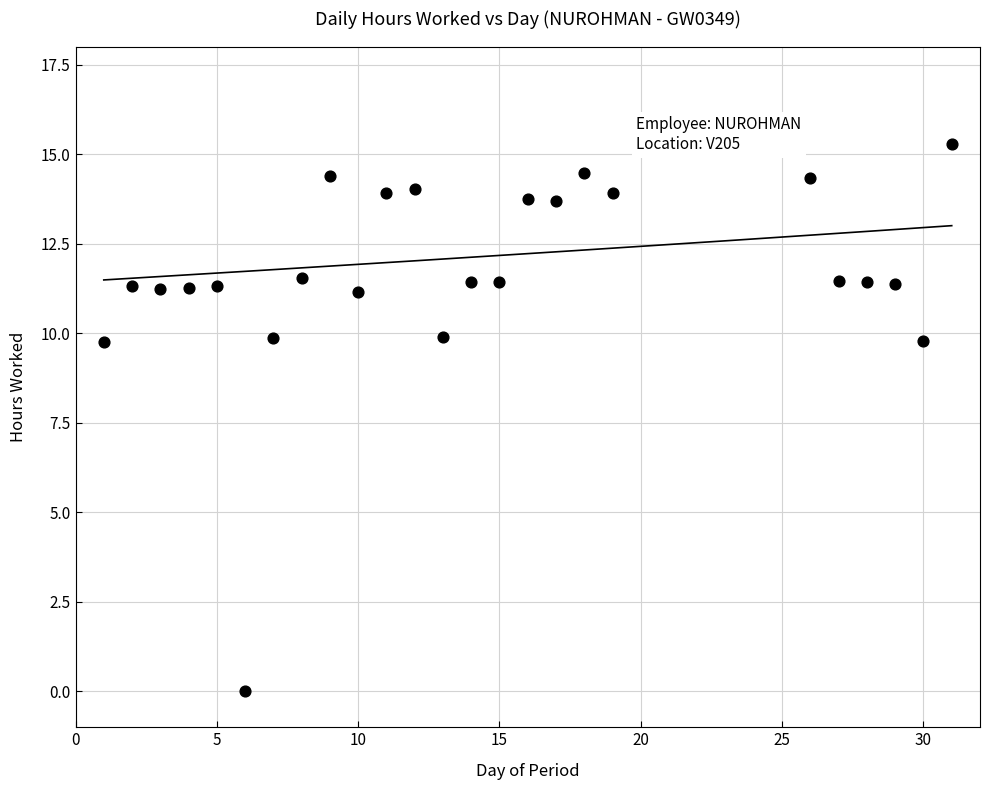

What is the range of X values (max minus min)?

30.0